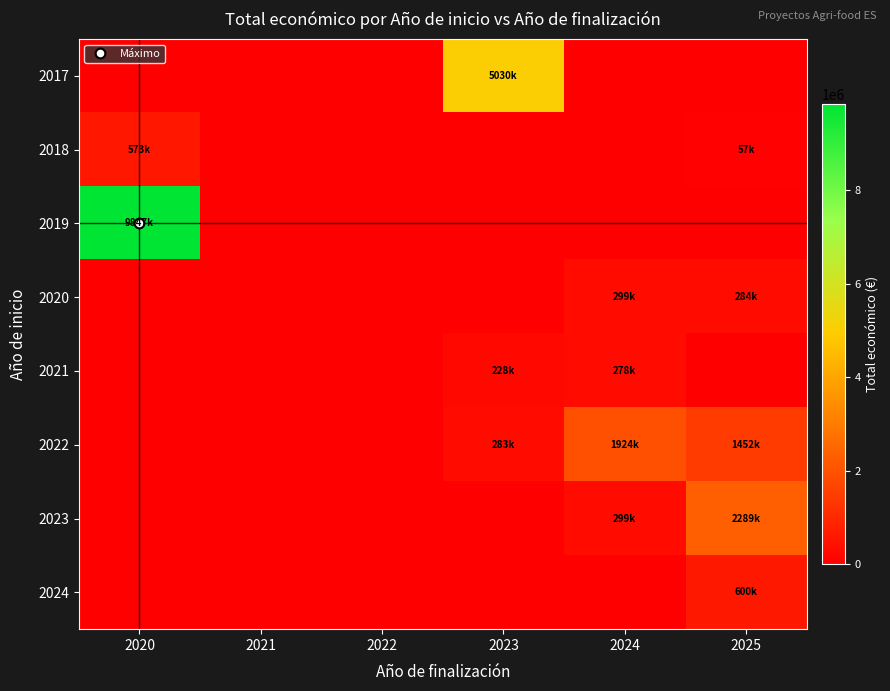

What is the greatest value displayed?

9847932